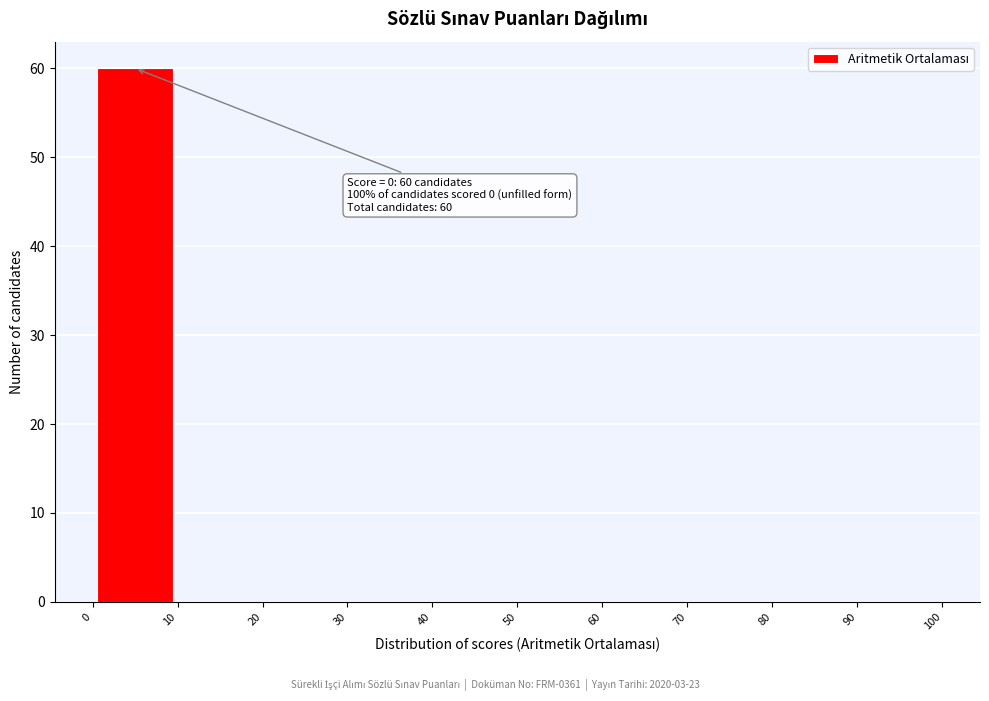

Over which range of the x-axis is the bar tallest?

0 to 10